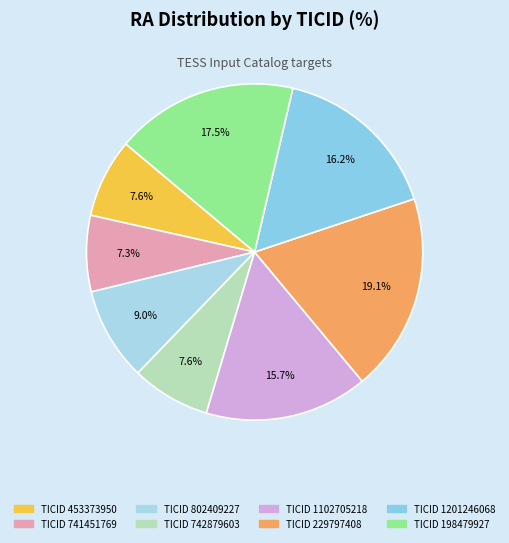

Count the number of slices in the pie.

8